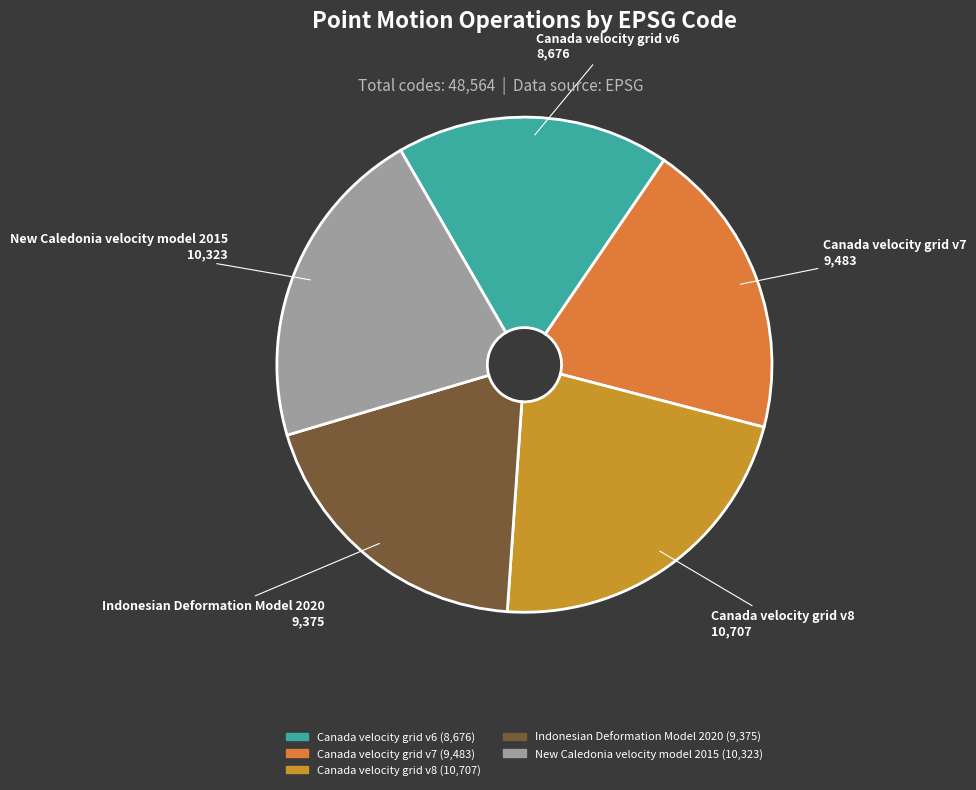

Which has a higher value, Indonesian Deformation Model 2020 or Canada velocity grid v8?

Canada velocity grid v8